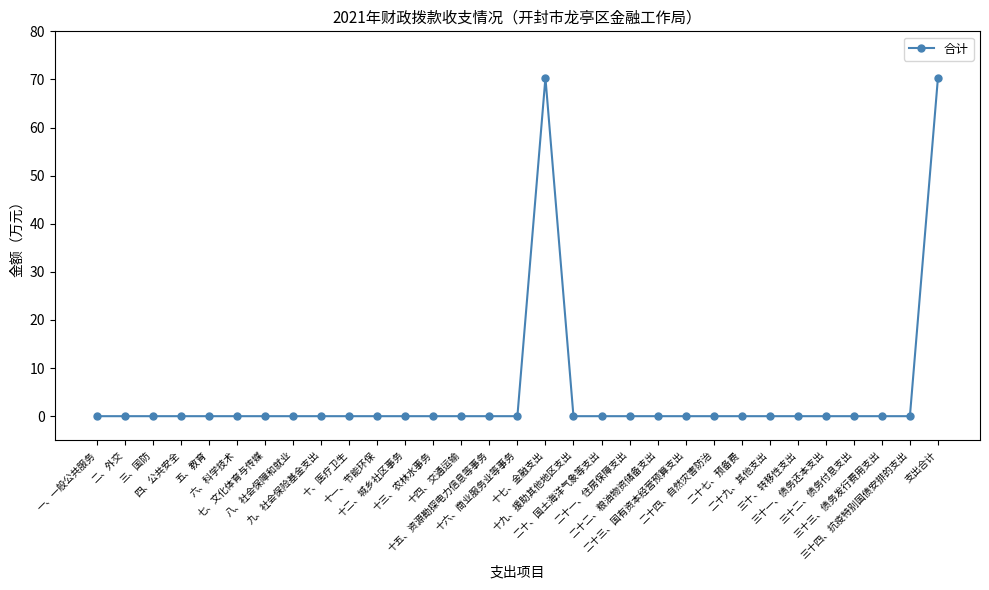

What is the average value?

4.5